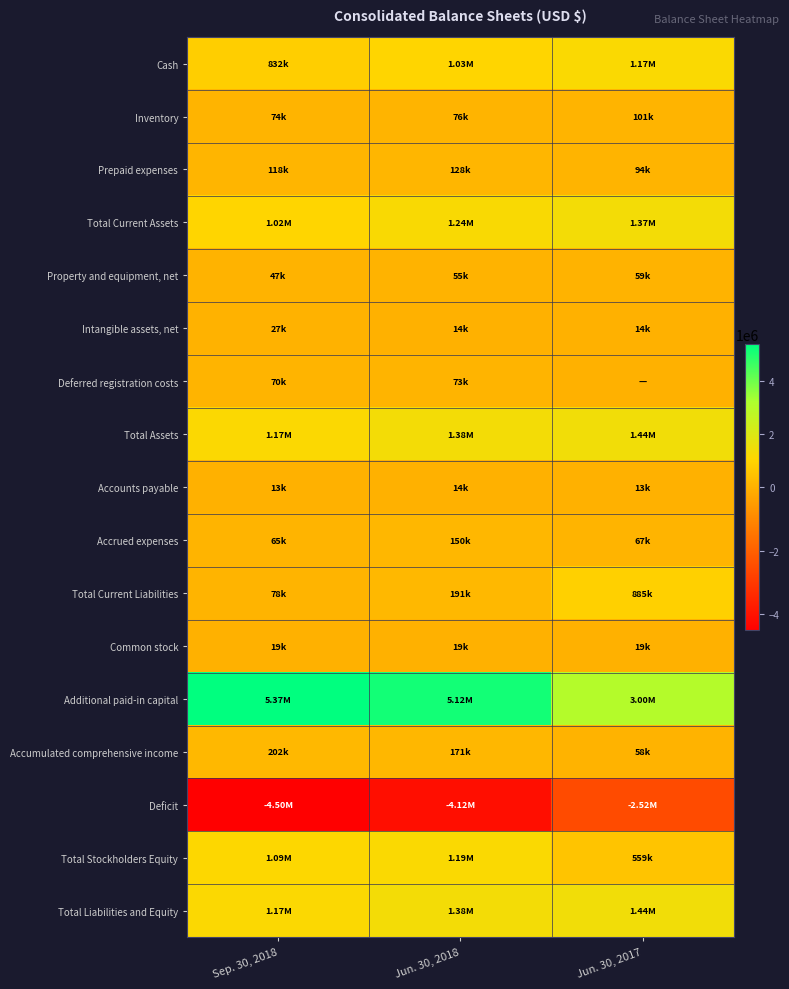

What is the total value across all series at Jun. 30, 2017?

7785475